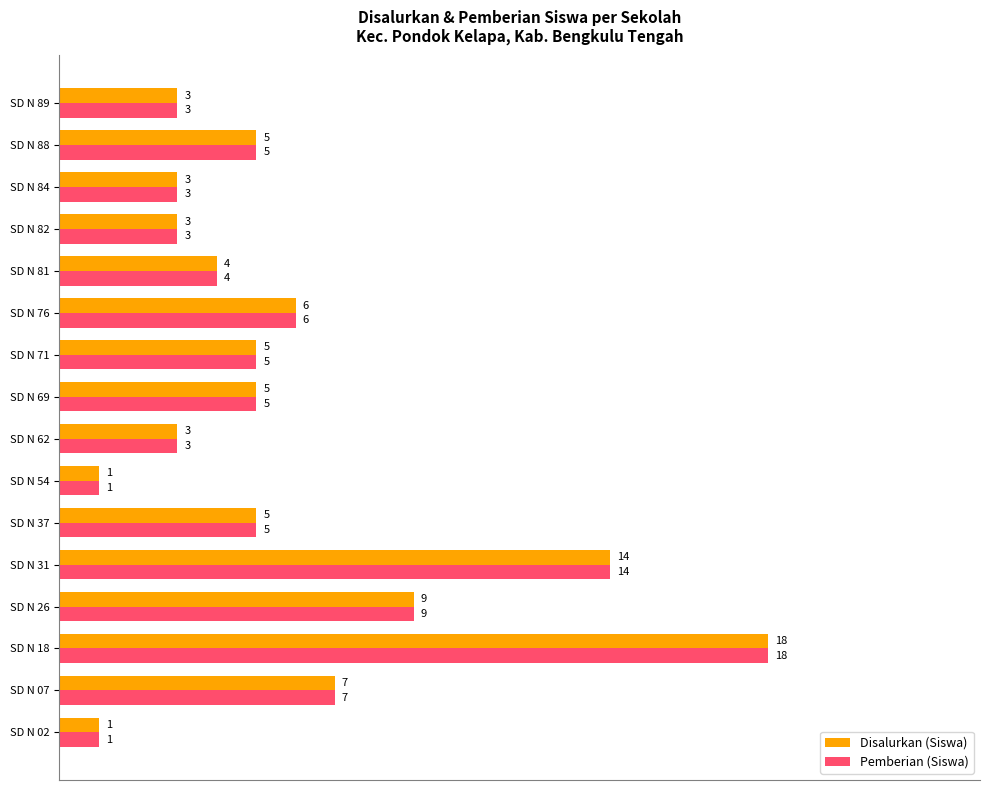

What position from the left is 13?

14